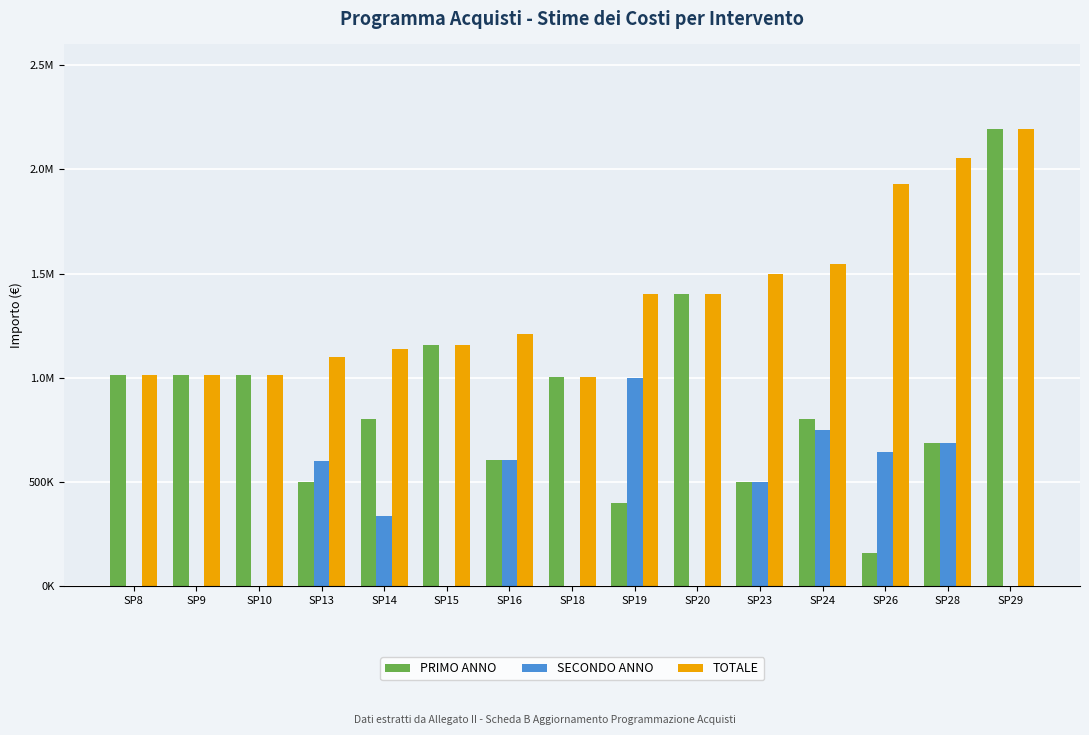

At which label does SECONDO ANNO reach its peak?

SP19